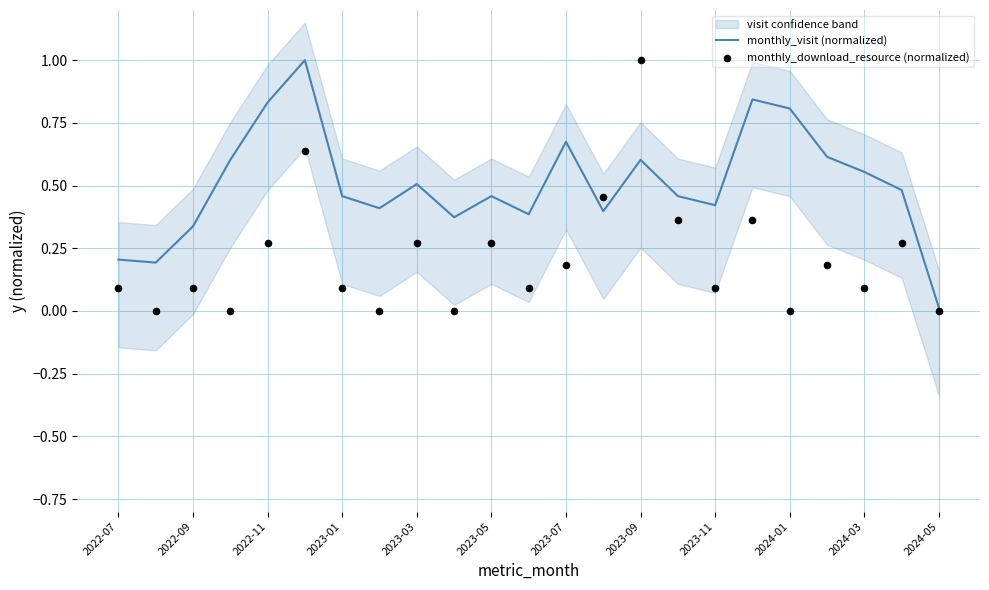

Which series contains the lowest Y value?

monthly_download_resource (normalized)